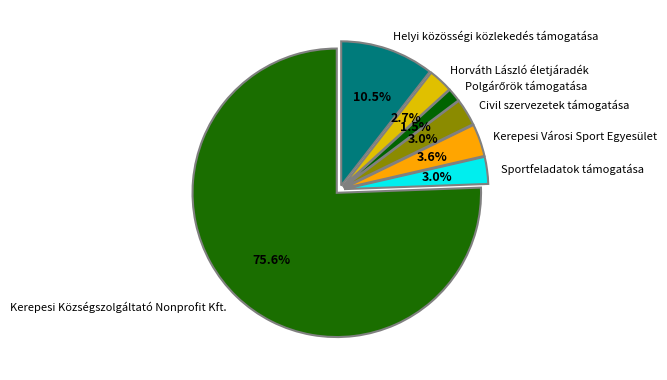

Which category has the biggest portion of the pie?

Kerepesi Községszolgáltató Nonprofit Kft.